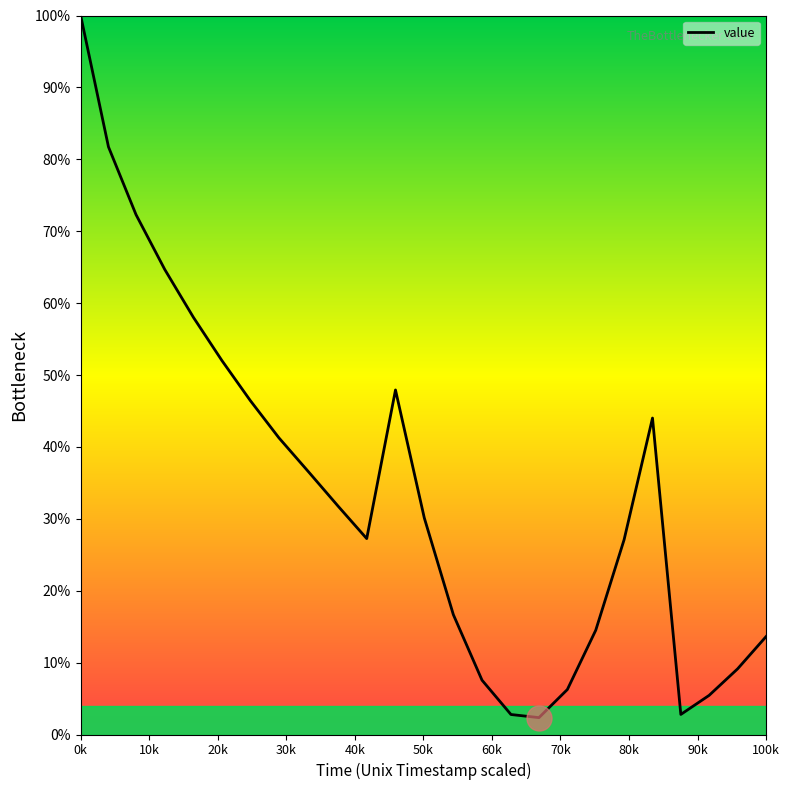

Does the chart have visible grid lines?

No